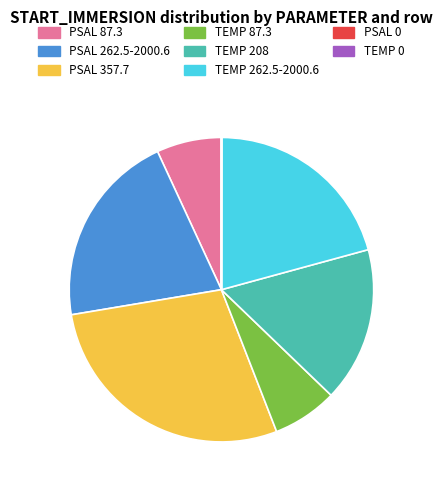

Do TEMP 87.3 and TEMP 262.5-2000.6 together represent more than half of the pie?

No